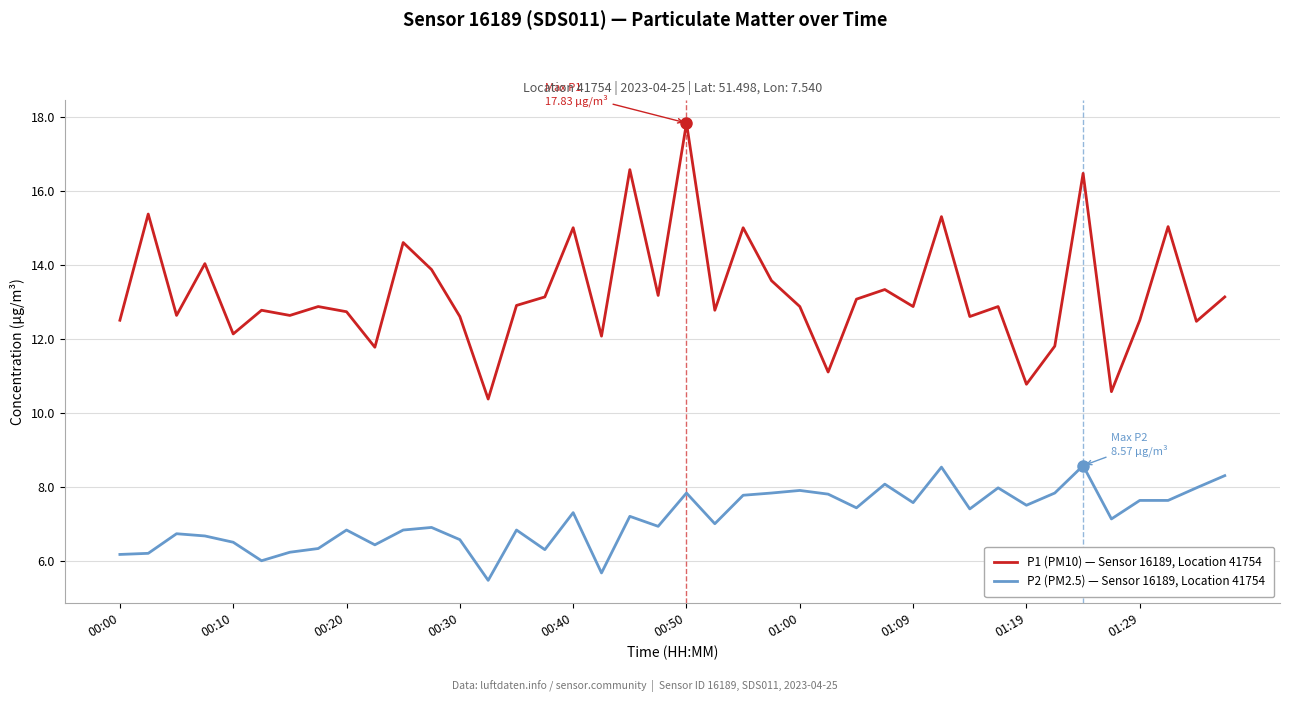

Which series has the largest total across all categories?

P1 (PM10) — Sensor 16189, Location 41754